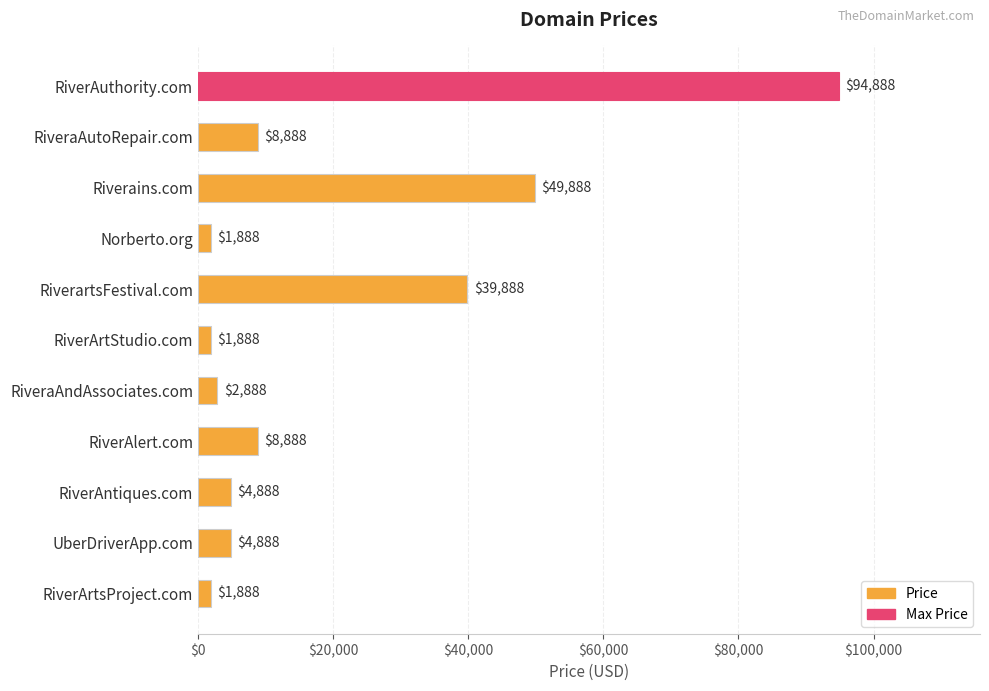

Is it true that the value at RiverartsFestival.com is 11872?

False